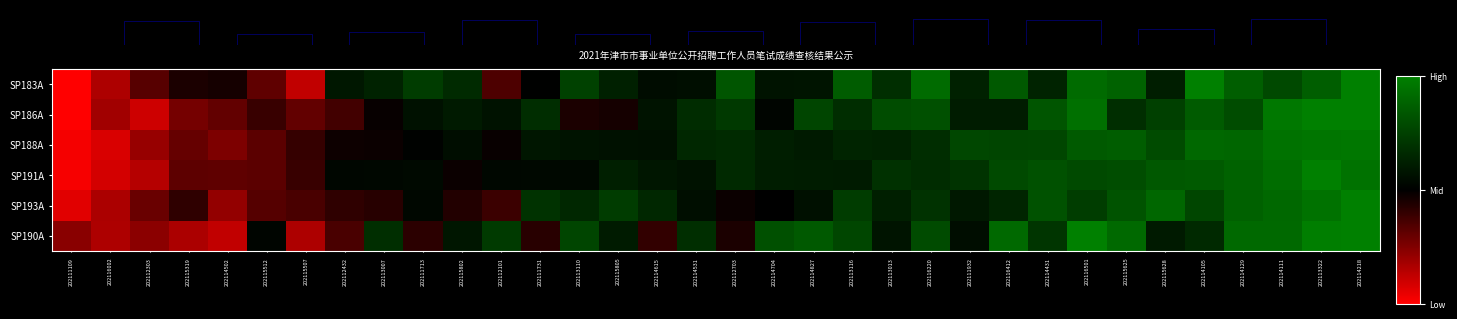

Is the value of SP186A at 202112432 greater than the value of SP190A at 202115512?

No